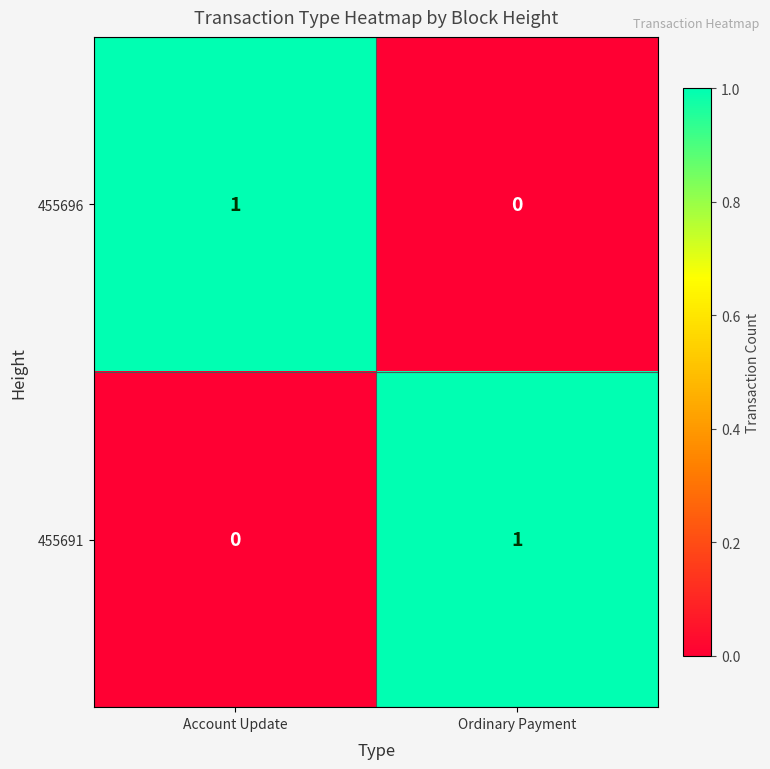

The value of 455691 at Account Update is 0. True or false?

True